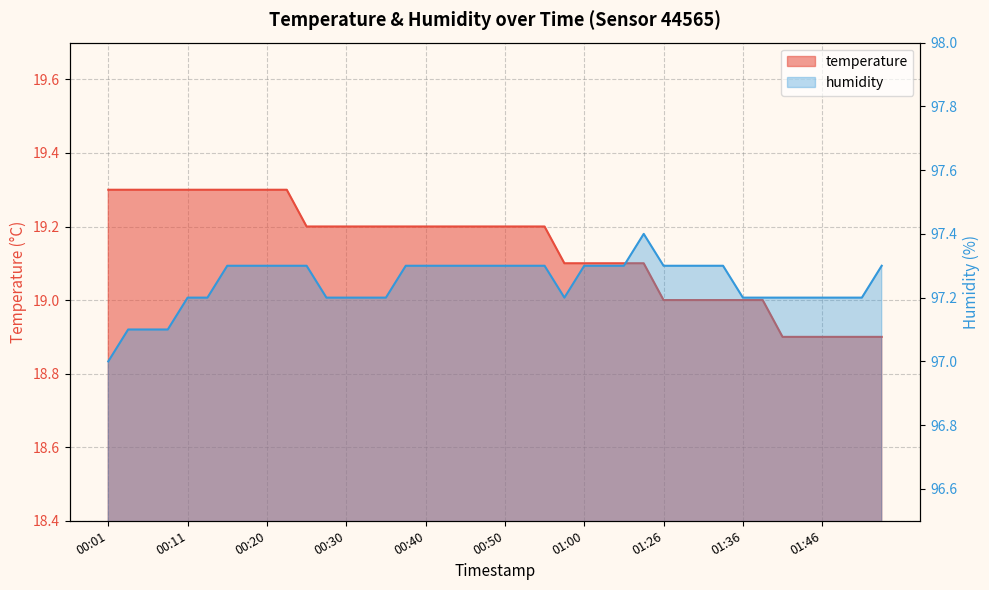

Where is humidity nearest to the value 97?

00:01